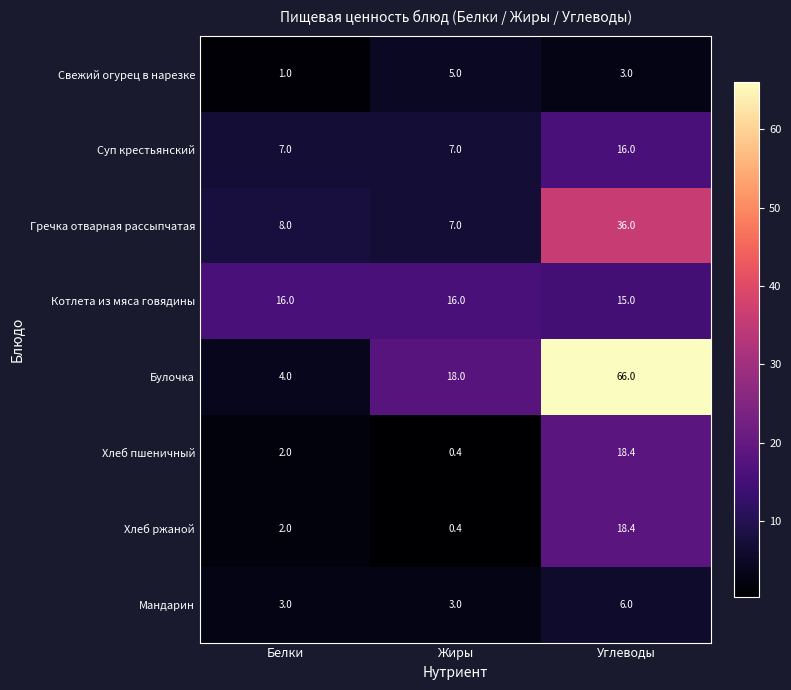

Where is Хлеб ржаной nearest to the value 9?

Белки